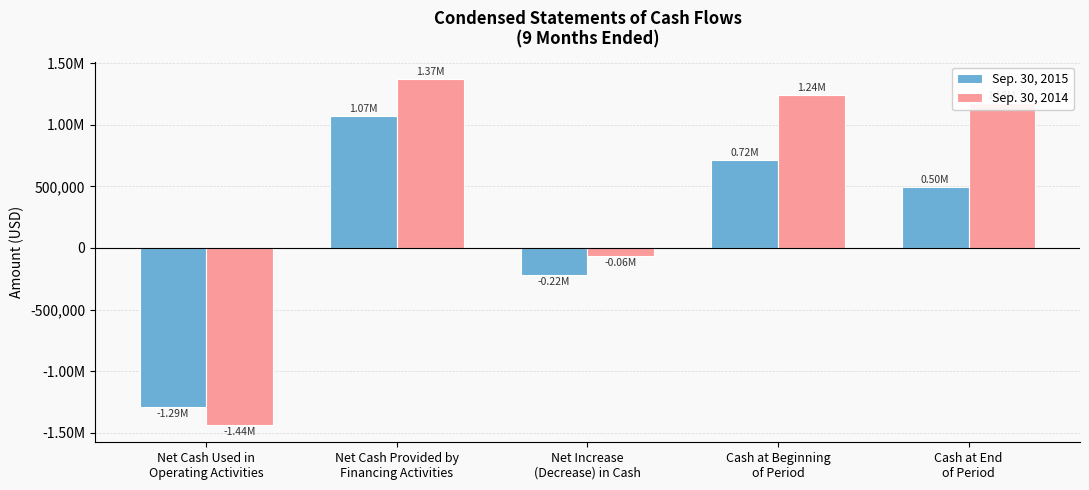

At which label does Sep. 30, 2014 reach its minimum?

Net Cash Used in
Operating Activities